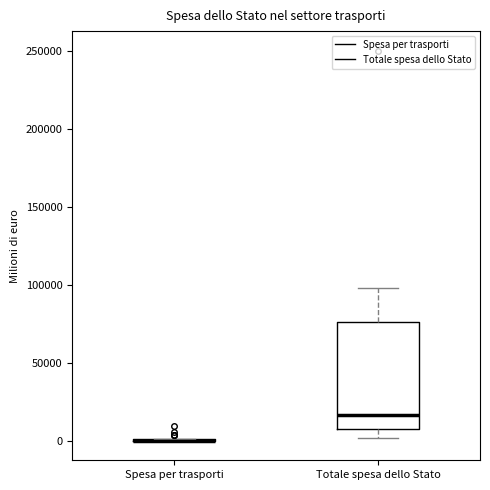

Reading left to right, transcribe this box plot: for each box, give where its median line is, the range the box spans, and where its two whiskers end, as read against the y-axis. The values are not printed on the chart, so give them approximately, as read against the axis.

Spesa per trasporti: box collapsed to a line at 0, whiskers 0 to 0
Totale spesa dello Stato: median 15000, box 10000 to 75000, whiskers 0 to 100000